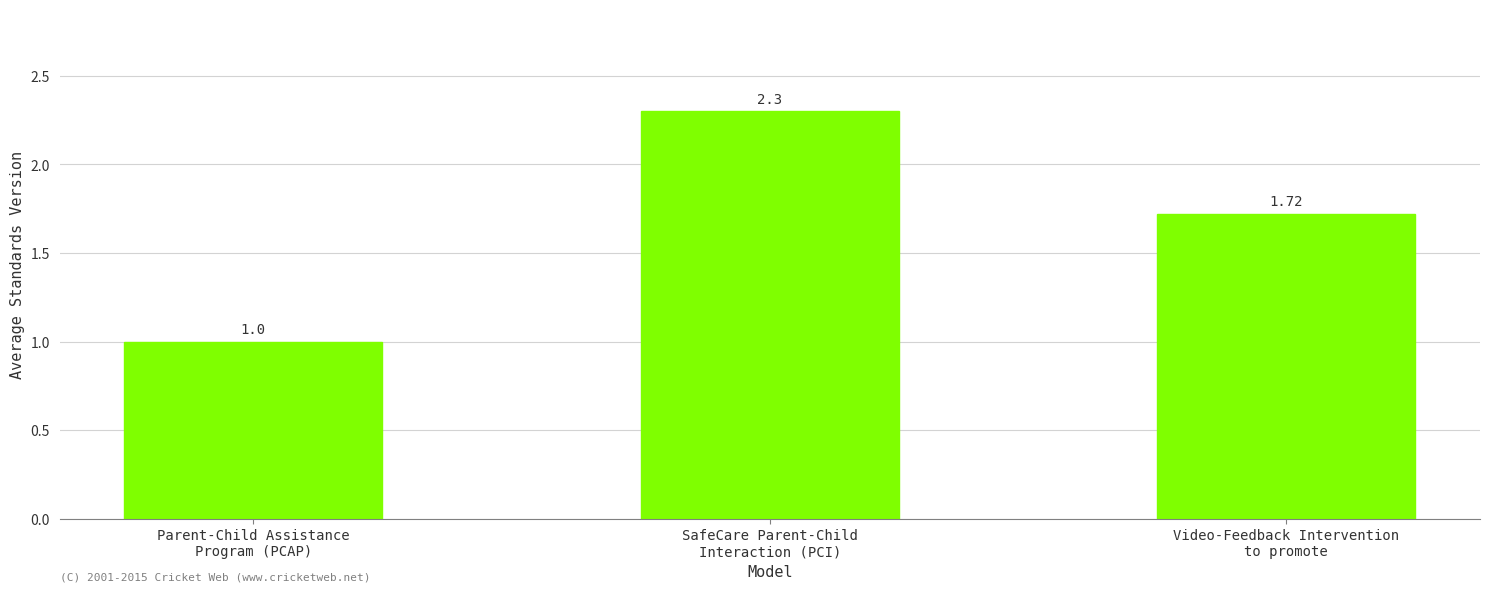

What is the difference between the maximum and second lowest values?

0.6